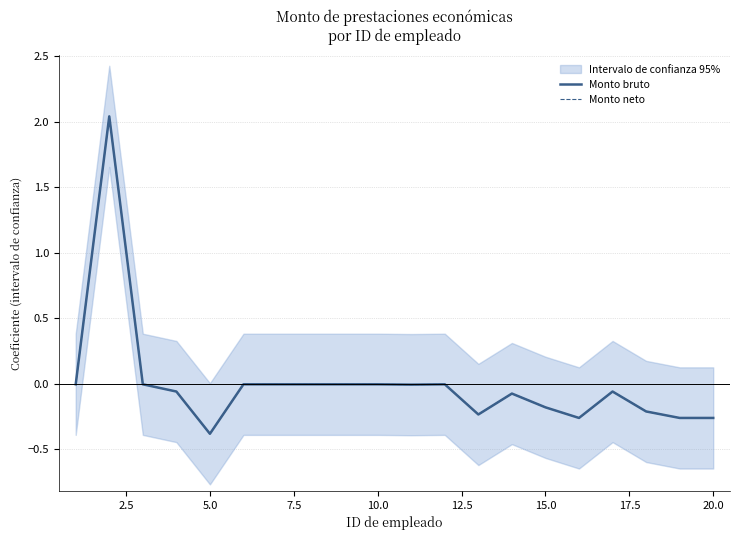

True or false: Monto bruto and Monto neto cross at least once.

False